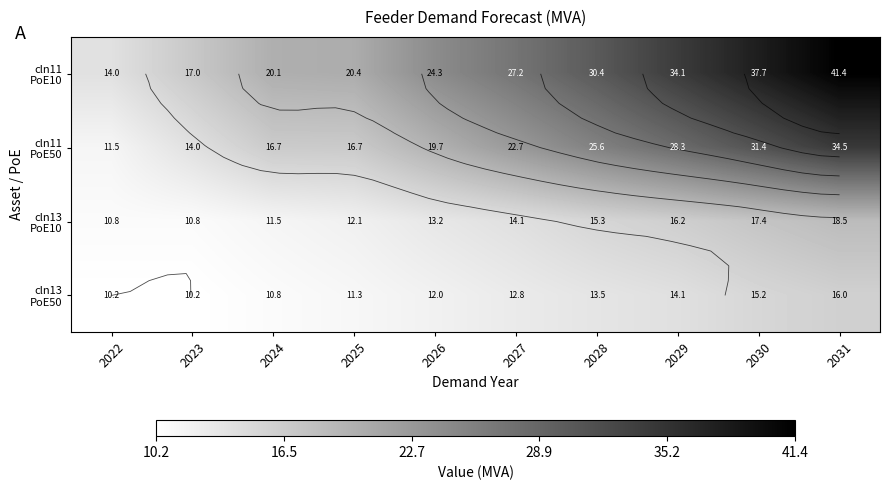

What is the total value across all series at 2024?

59.1